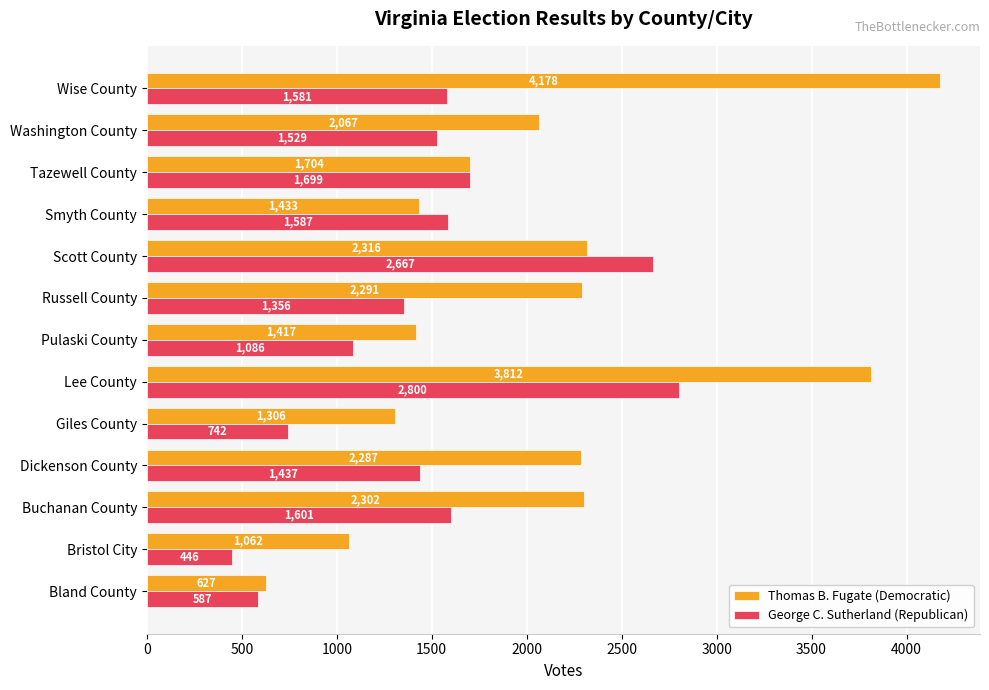

Which series has the widest spread of values?

Thomas B. Fugate (Democratic)